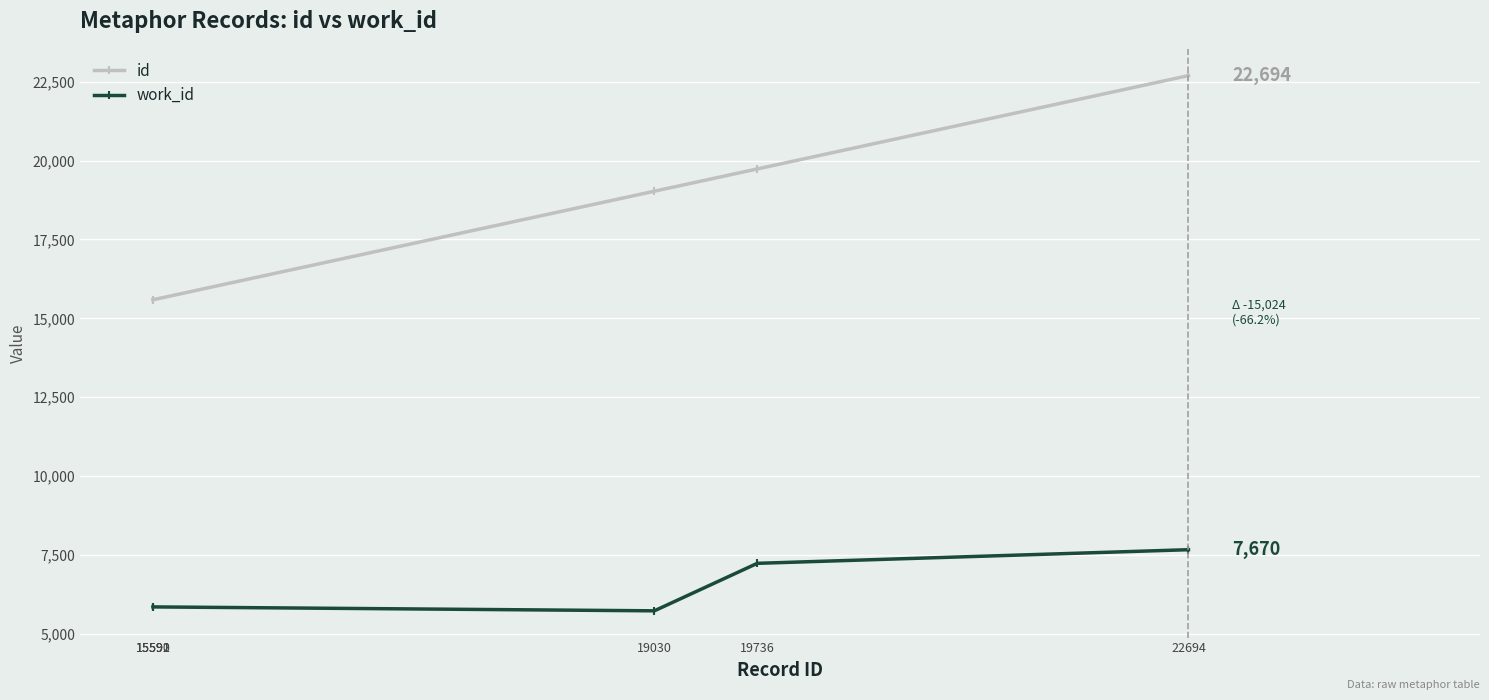

Which series has the largest total across all categories?

id